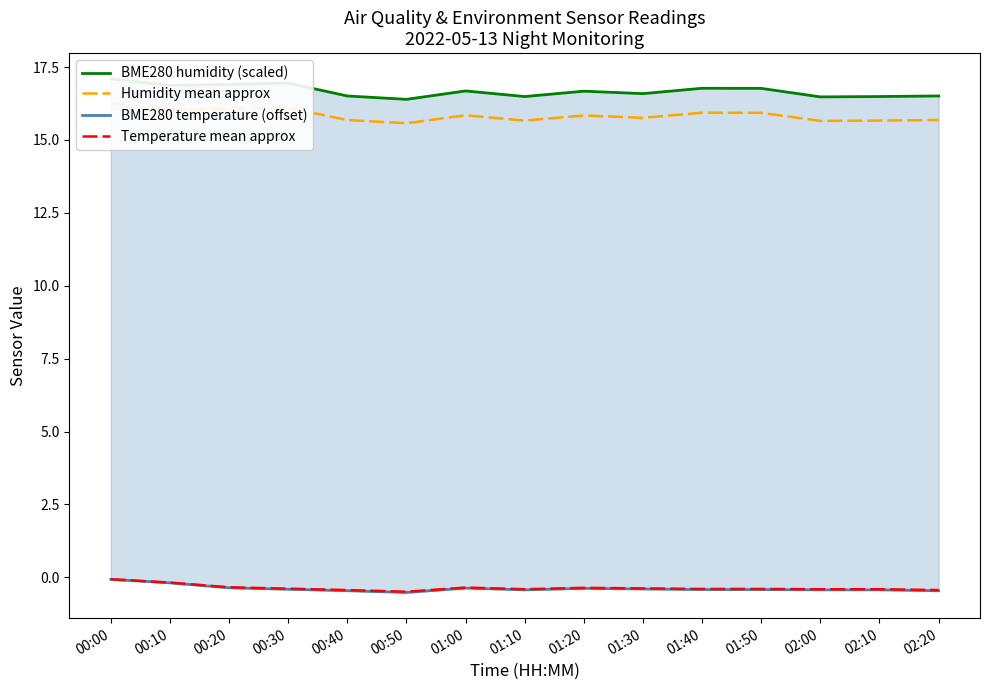

Reading left to right, list all the values displayed in this chart.

BME280 humidity (scaled): 17.1	16.9	16.9	16.9	16.5	16.4	16.7	16.5	16.7	16.6	16.8	16.8	16.5	16.5	16.5
Humidity mean approx: 16.2	16.0	16.1	16.1	15.7	15.6	15.8	15.7	15.8	15.8	15.9	15.9	15.7	15.7	15.7
BME280 temperature (offset): -0.1	-0.2	-0.4	-0.4	-0.5	-0.5	-0.4	-0.4	-0.4	-0.4	-0.4	-0.4	-0.4	-0.4	-0.5
Temperature mean approx: -0.1	-0.2	-0.3	-0.4	-0.4	-0.5	-0.4	-0.4	-0.4	-0.4	-0.4	-0.4	-0.4	-0.4	-0.4